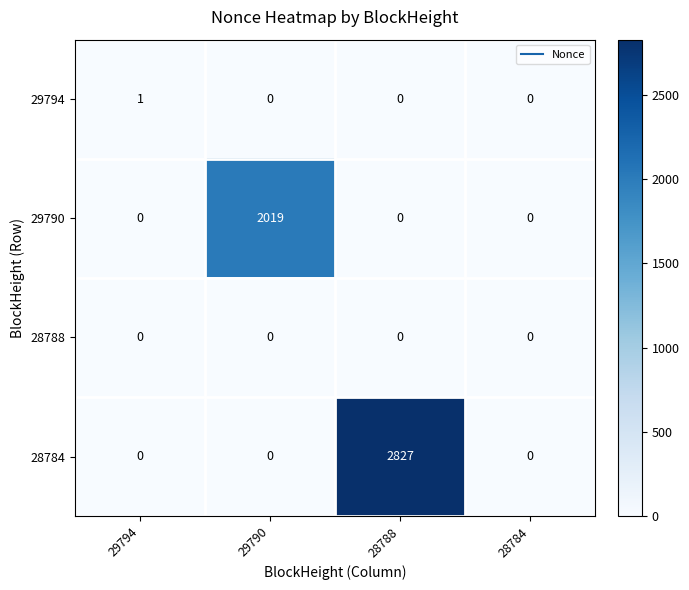

How many series are shown in this chart?

4